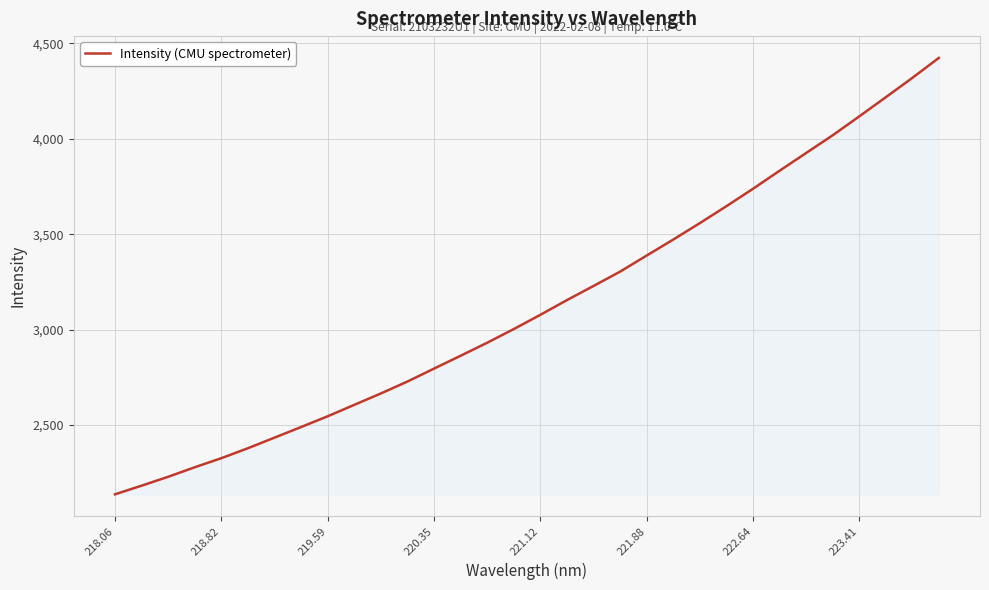

What is the minimum value shown in the chart?

2136.8